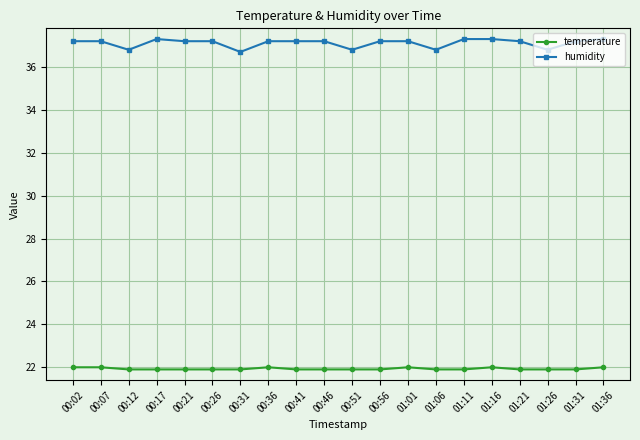

What are all the series names shown in the legend?

temperature, humidity